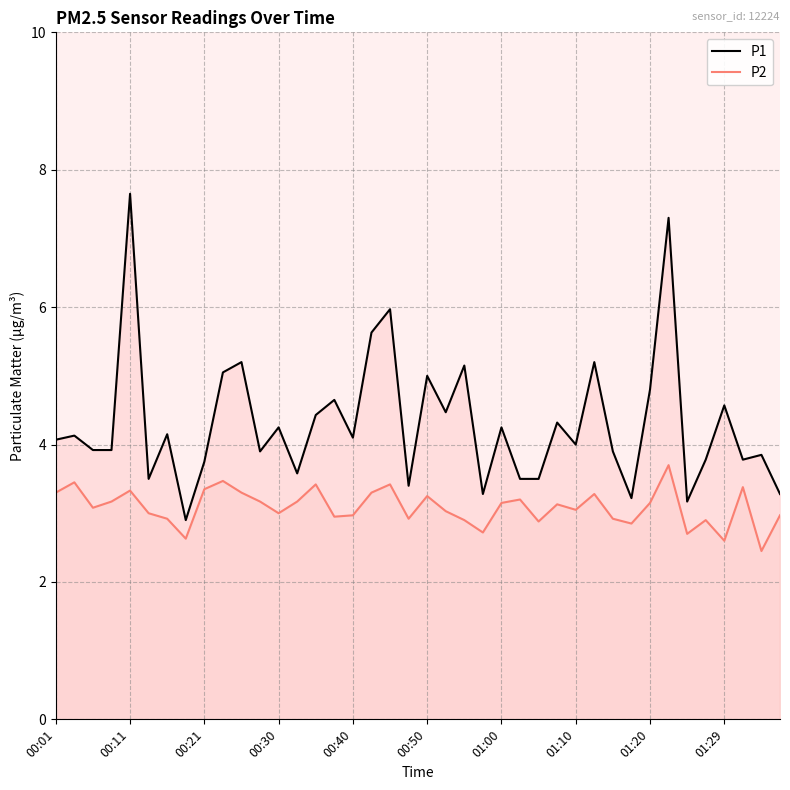

Does the chart display data point markers on the line(s)?

No